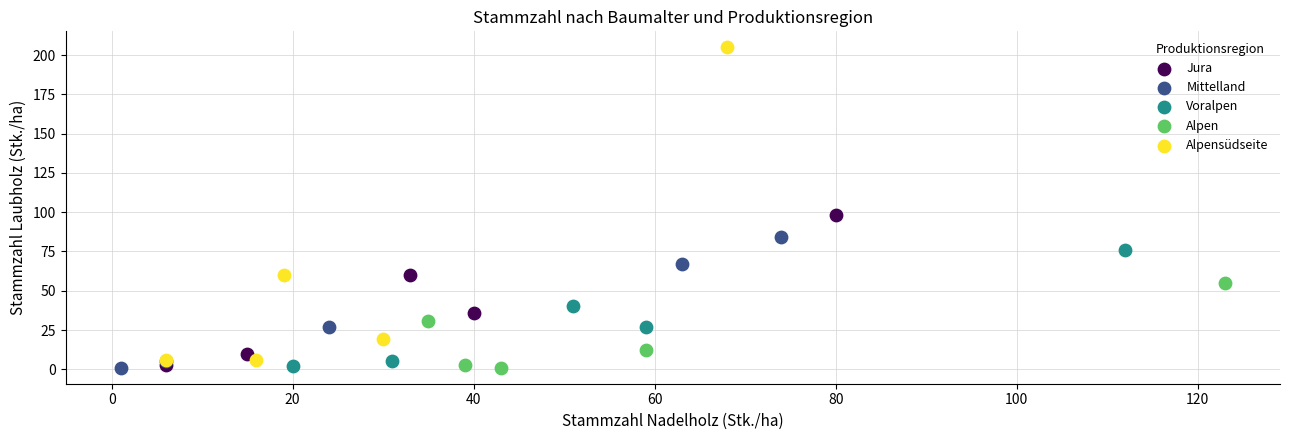

What are all the series names shown in the legend?

Jura, Mittelland, Voralpen, Alpen, Alpensüdseite